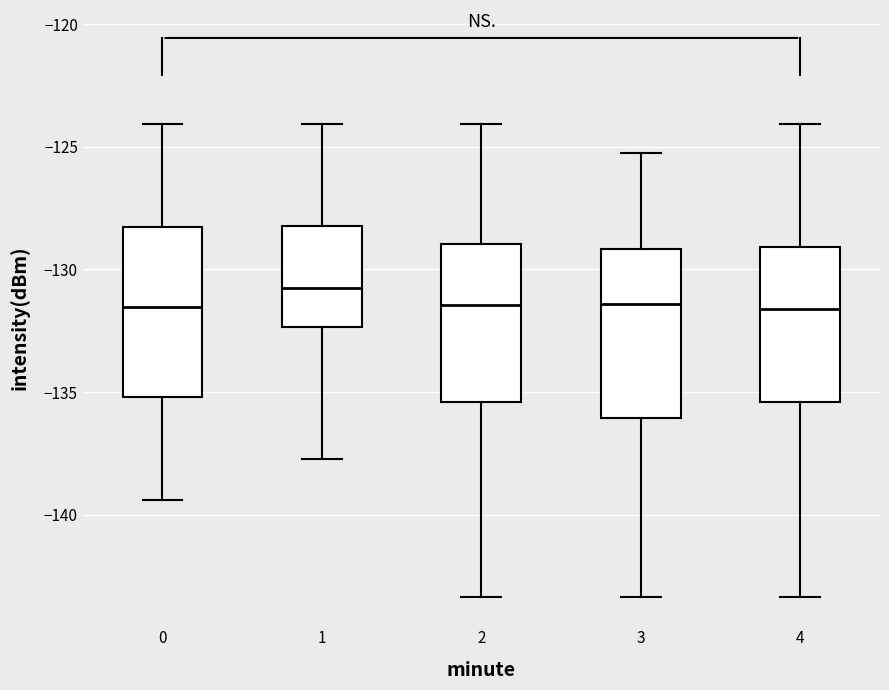

Where does the lower whisker of the box at x = 0 end on the y-axis? The values are not printed on the chart, so give them approximately, as read against the axis.

-139.5